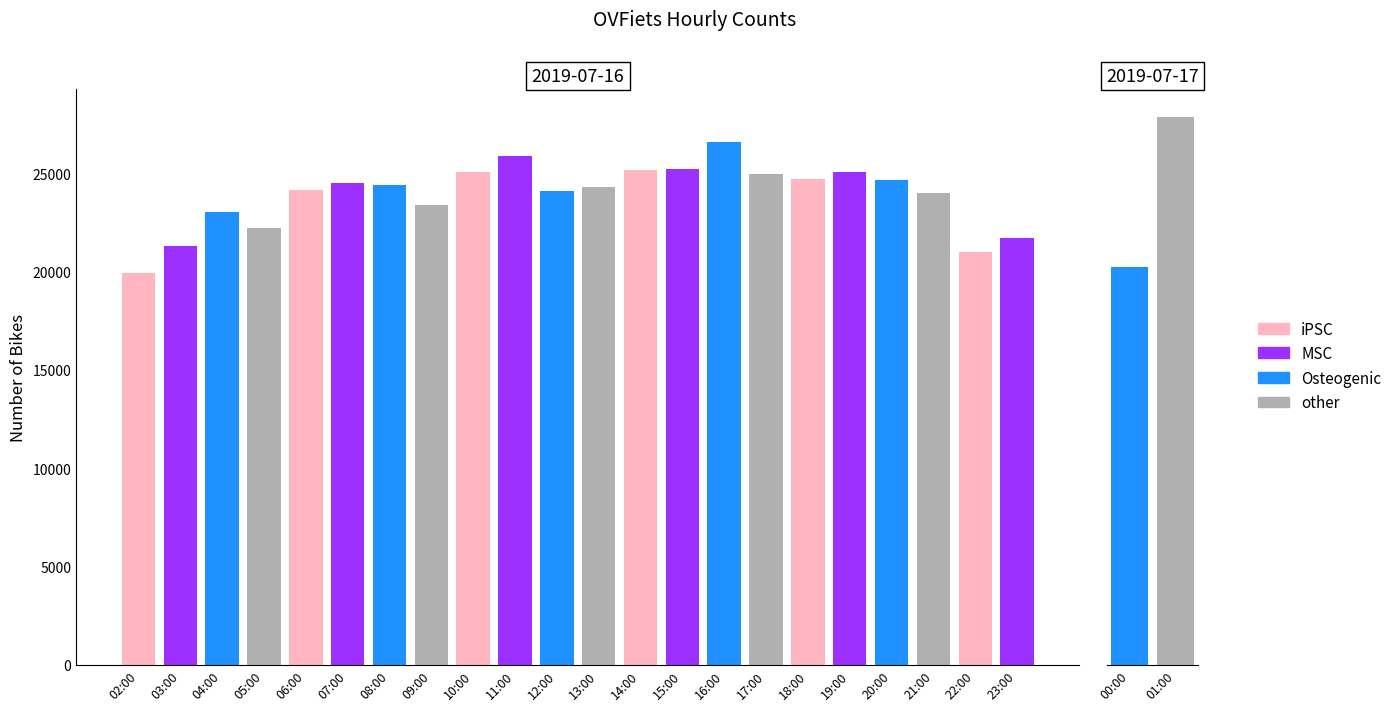

Where does the data first go above 24386?

07:00